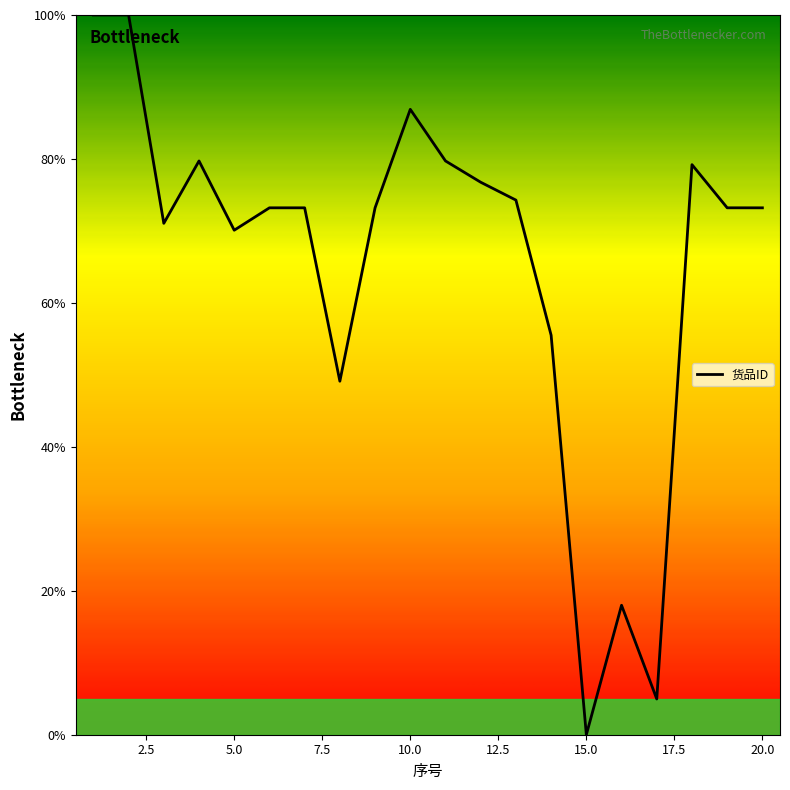

What is the maximum value shown in the chart?

100.0